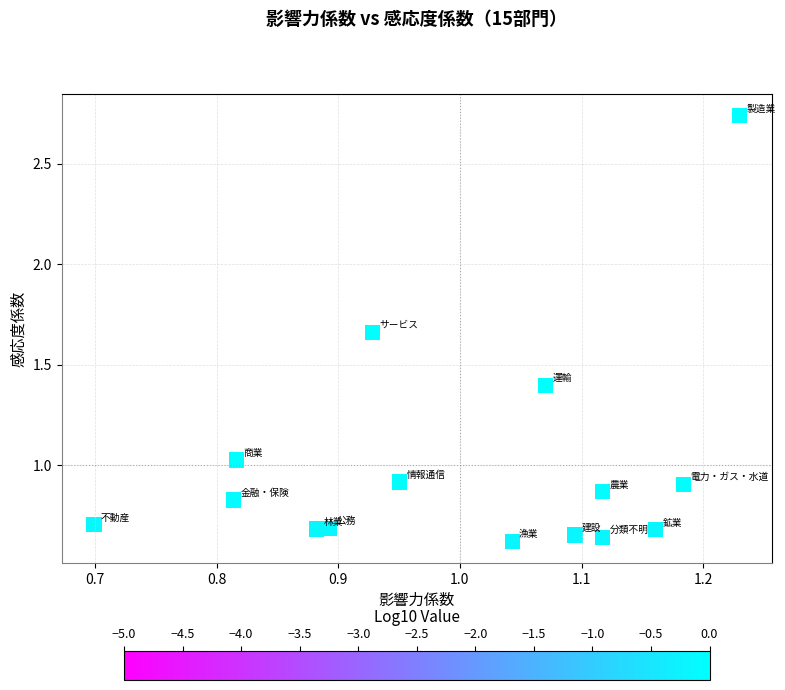

What is the range of Y values (max minus min)?

2.1